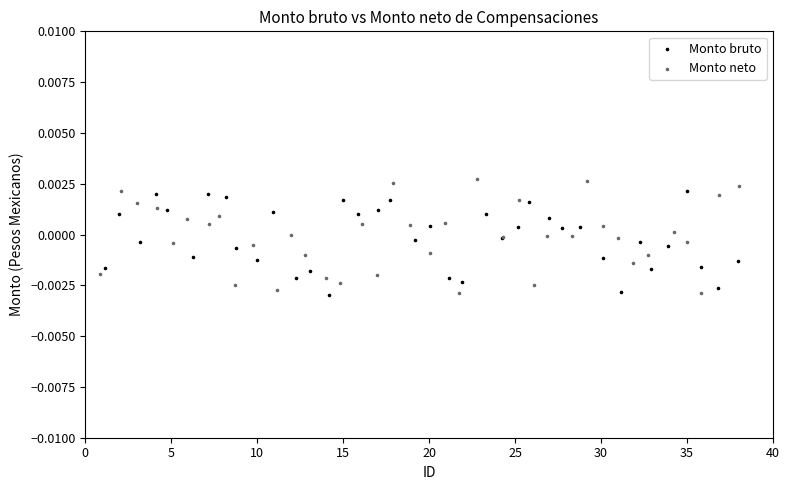

Which series has the widest spread of Y values?

Monto neto